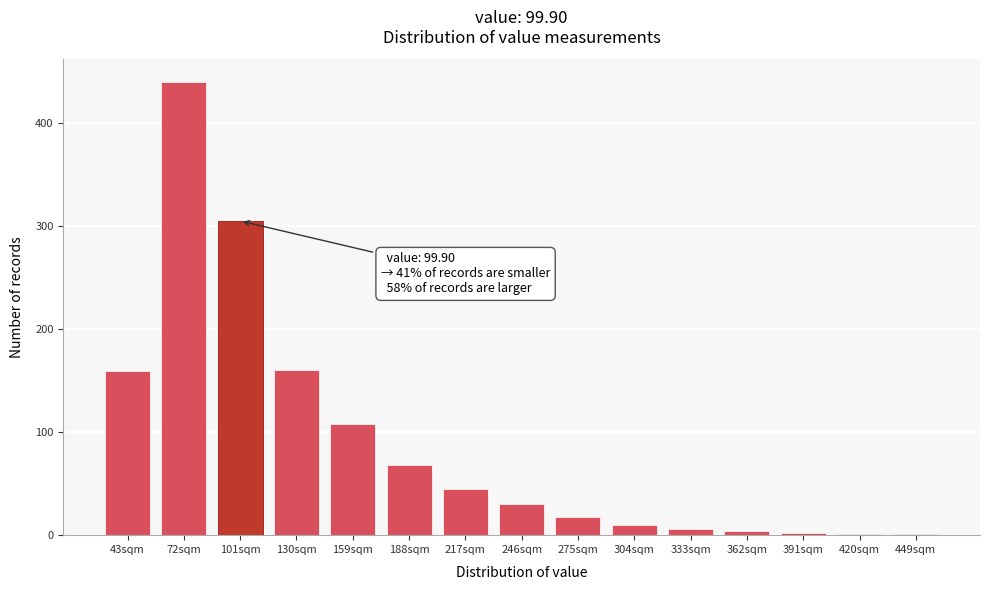

What is the ratio of the value at 217sqm to the value at 43sqm?

0.3